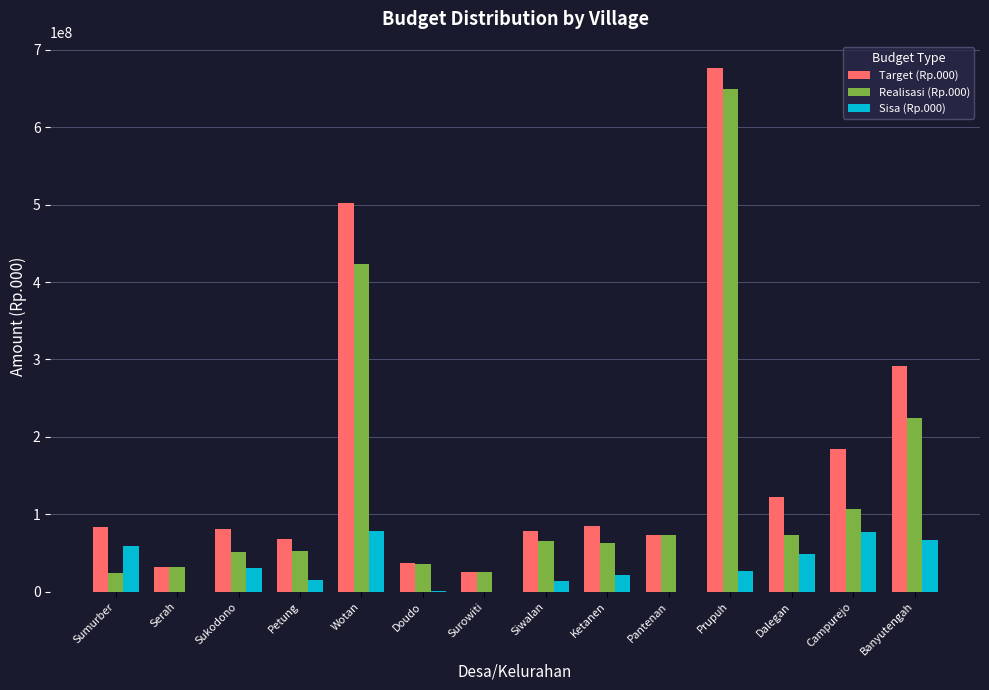

Between Prupuh and Dalegan, which series saw the biggest shift?

Realisasi (Rp.000)